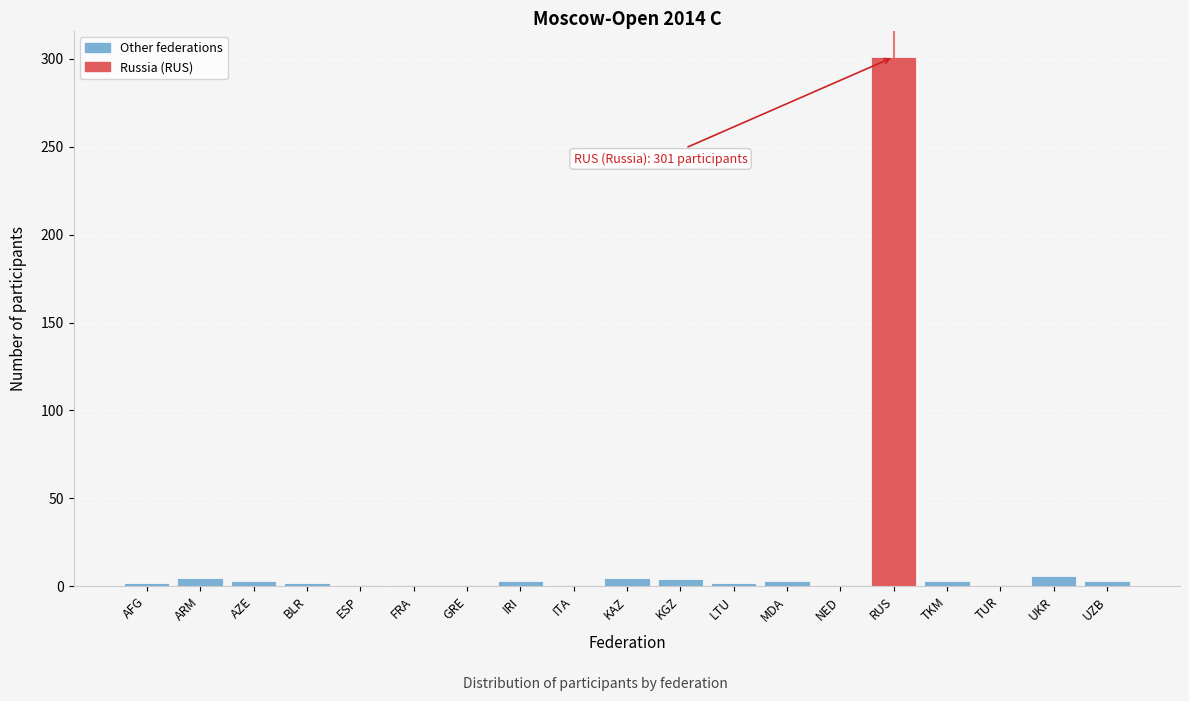

What is the greatest value displayed?

301